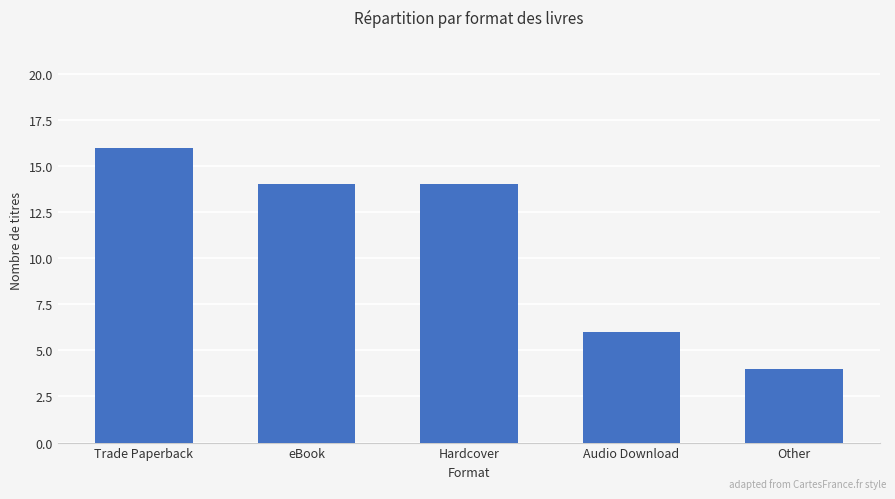

Which category has the lowest value across all series?

Other